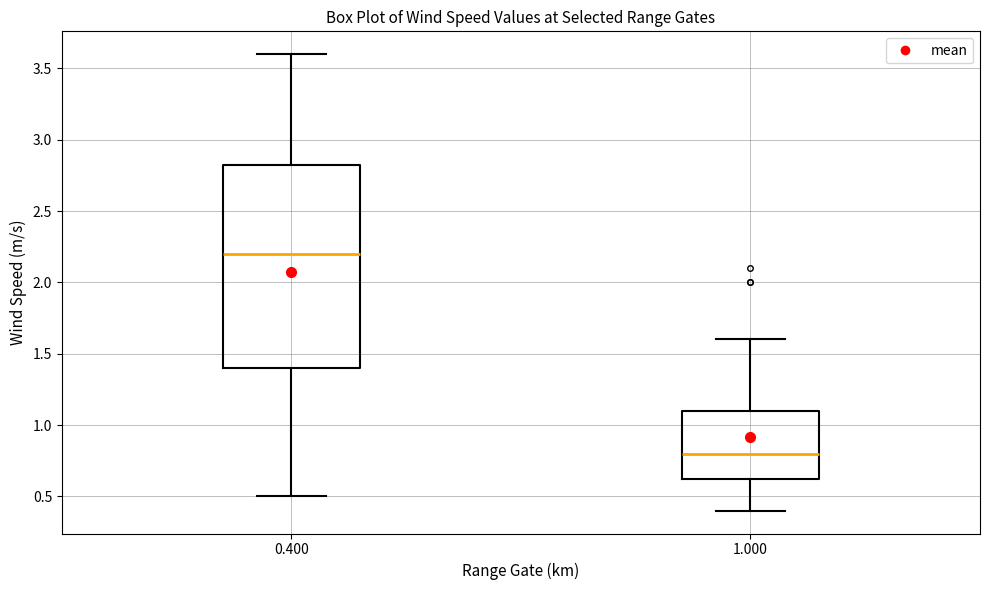

Reading left to right, read every box against the y-axis: the position of its median line, the range the box covers, and the ends of its whiskers. The values are not printed on the chart, so give them approximately, as read against the axis.

0.400: median 2.20, box 1.40 to 2.85, whiskers 0.50 to 3.60
1.000: median 0.80, box 0.65 to 1.10, whiskers 0.40 to 1.60